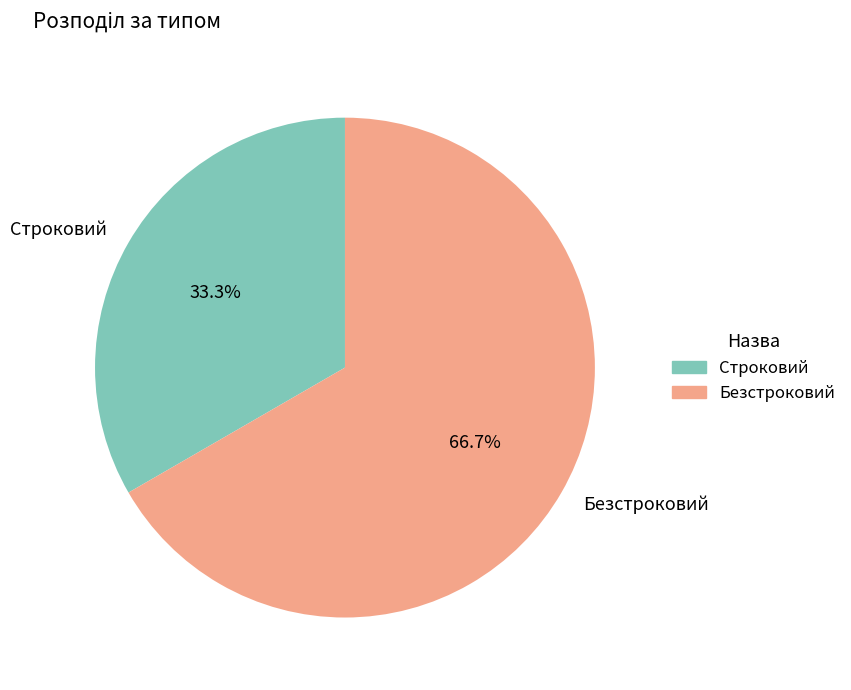

What portion of the pie excludes Строковий?

66.7%